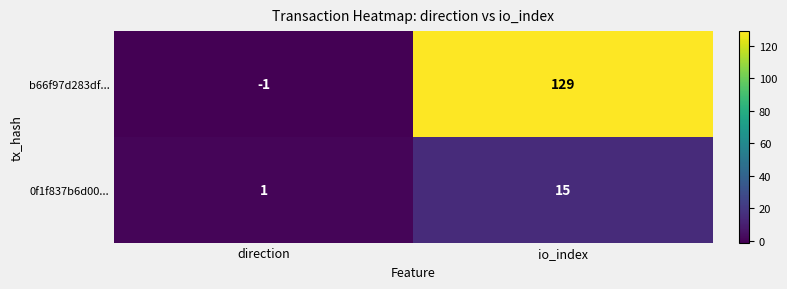

At which category does the chart reach its minimum across all series?

direction